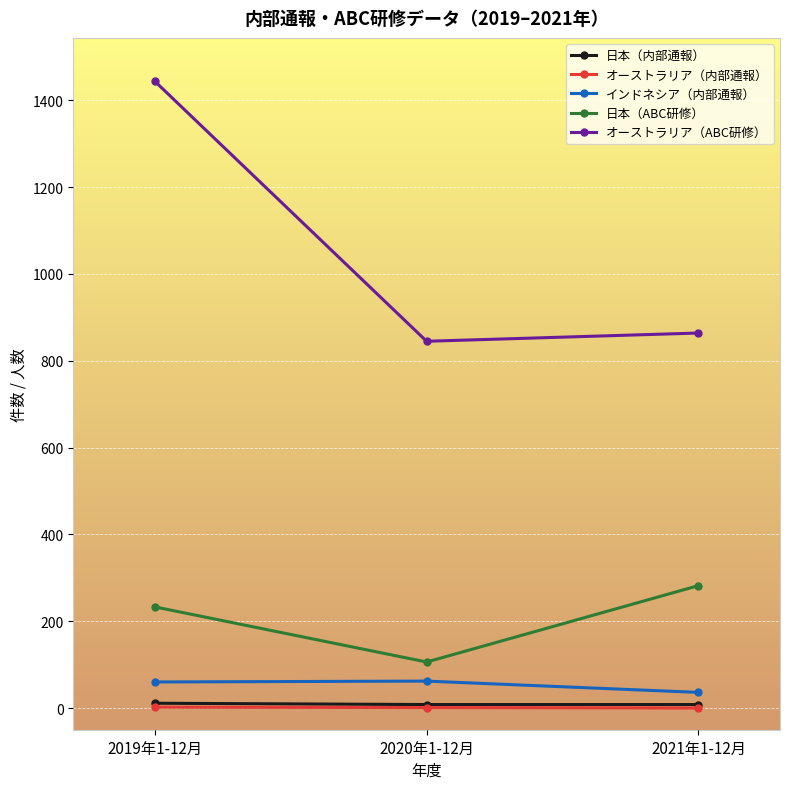

Which series has the largest range (max minus min)?

オーストラリア（ABC研修）